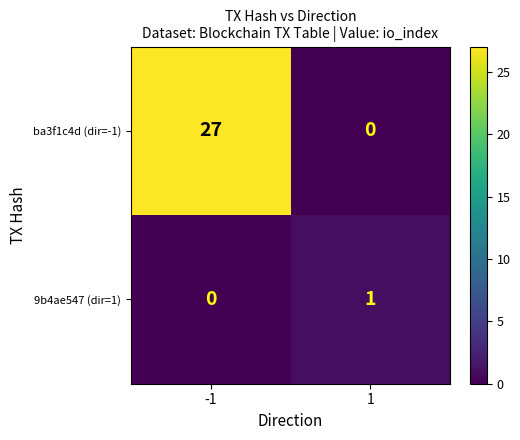

Which series has the largest total across all categories?

ba3f1c4d (dir=-1)